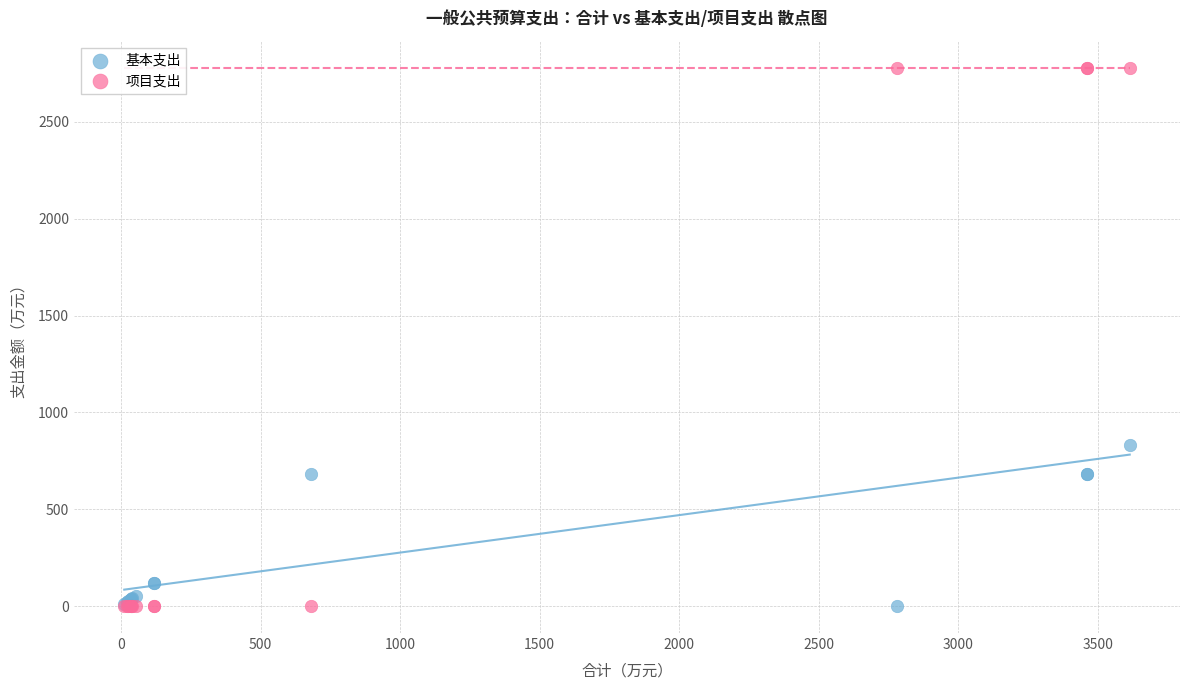

What are all the series names shown in the legend?

基本支出, 项目支出